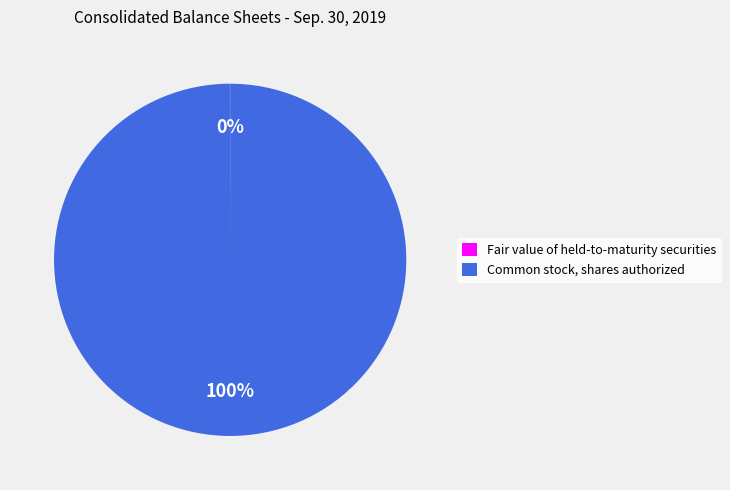

Which category has the biggest portion of the pie?

Common stock, shares authorized